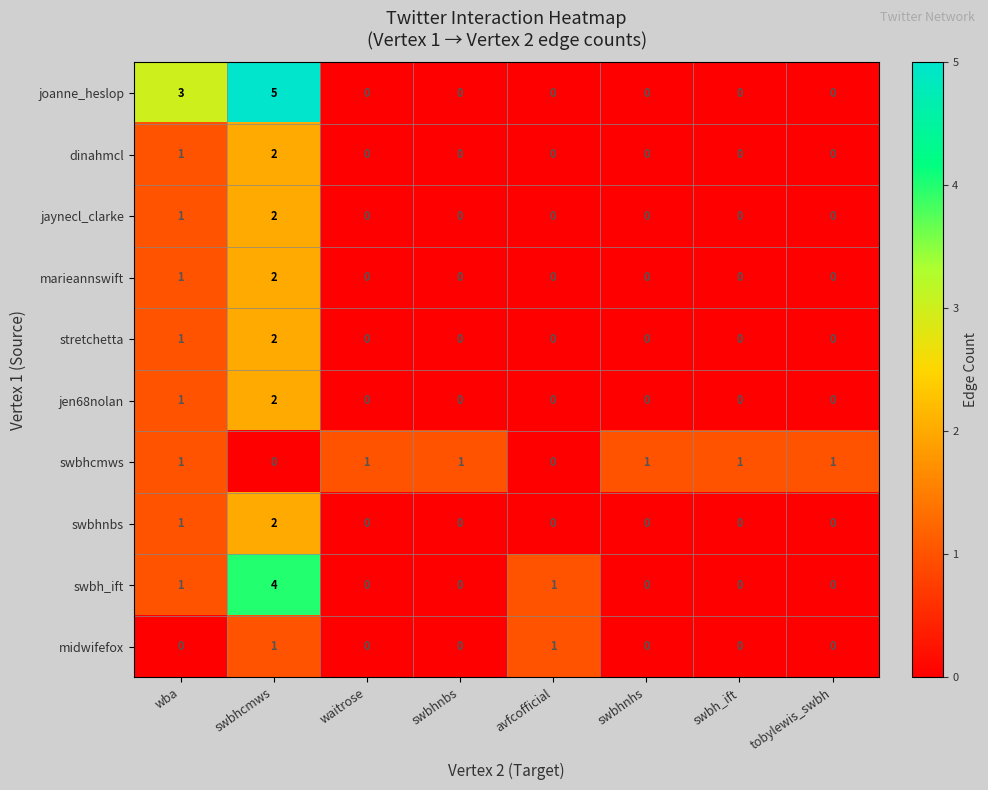

Which label corresponds to the largest value in the chart?

swbhcmws